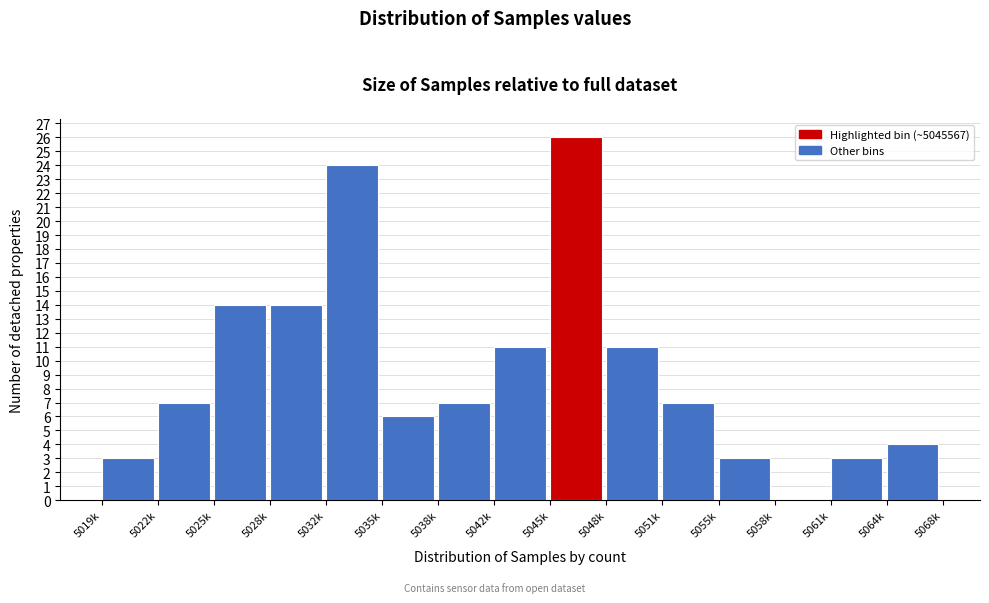

Reading left to right, transcribe all the data shown in this chart.

5019k=3	5022k=7	5025k=14	5028k=14	5032k=24	5035k=6	5038k=7	5042k=11	5045k=26	5048k=11	5051k=7	5055k=3	5058k=0	5061k=3	5064k=4